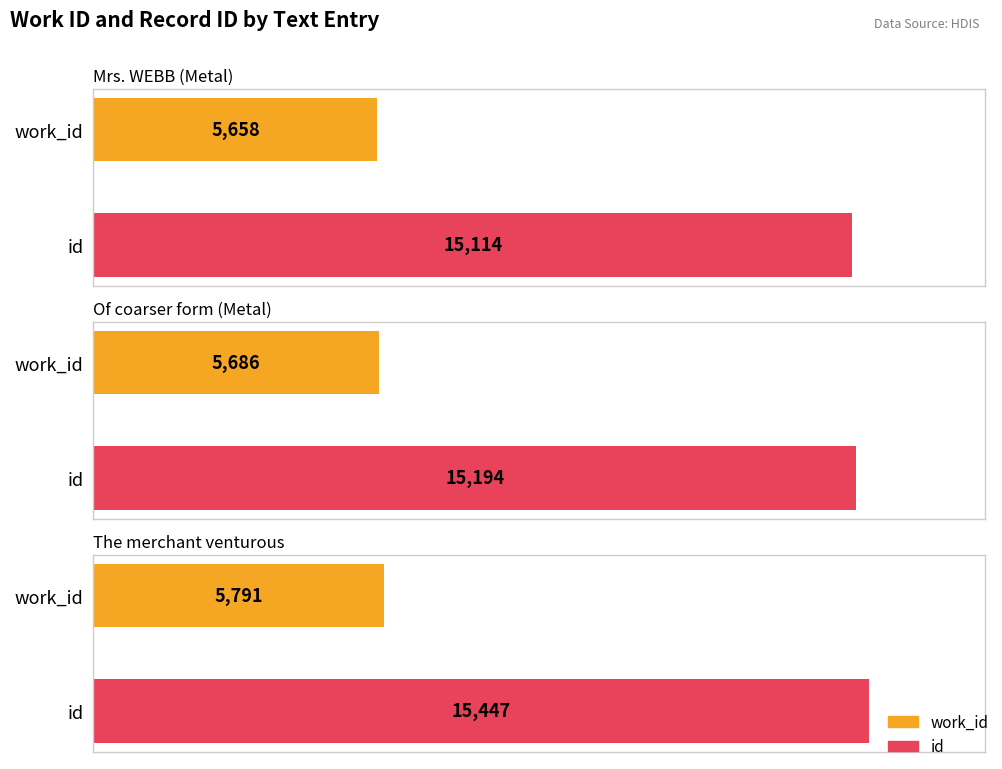

What are all the series names shown in the legend?

work_id, id